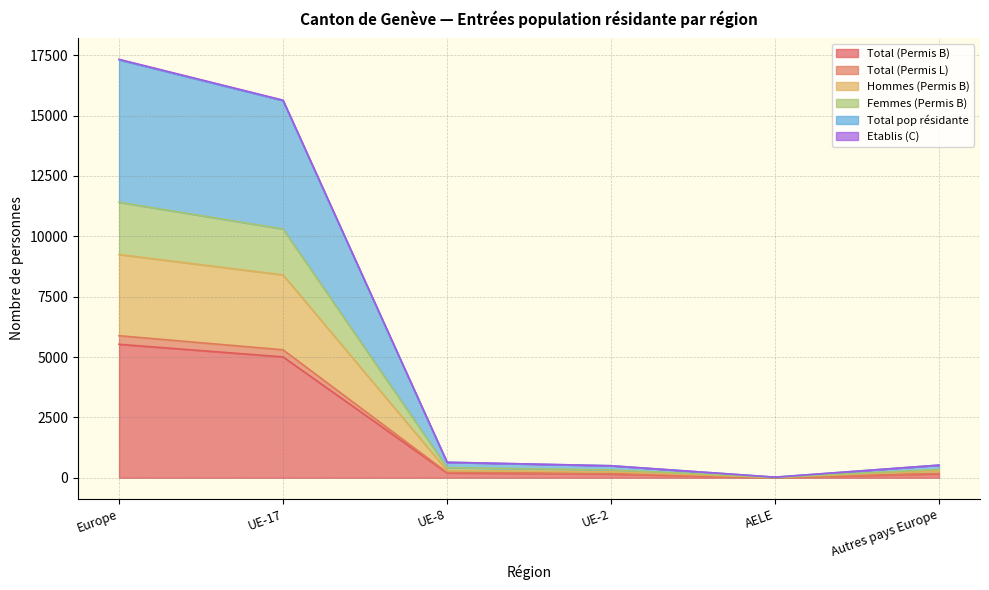

At which label does Total (Permis L) reach its minimum?

AELE